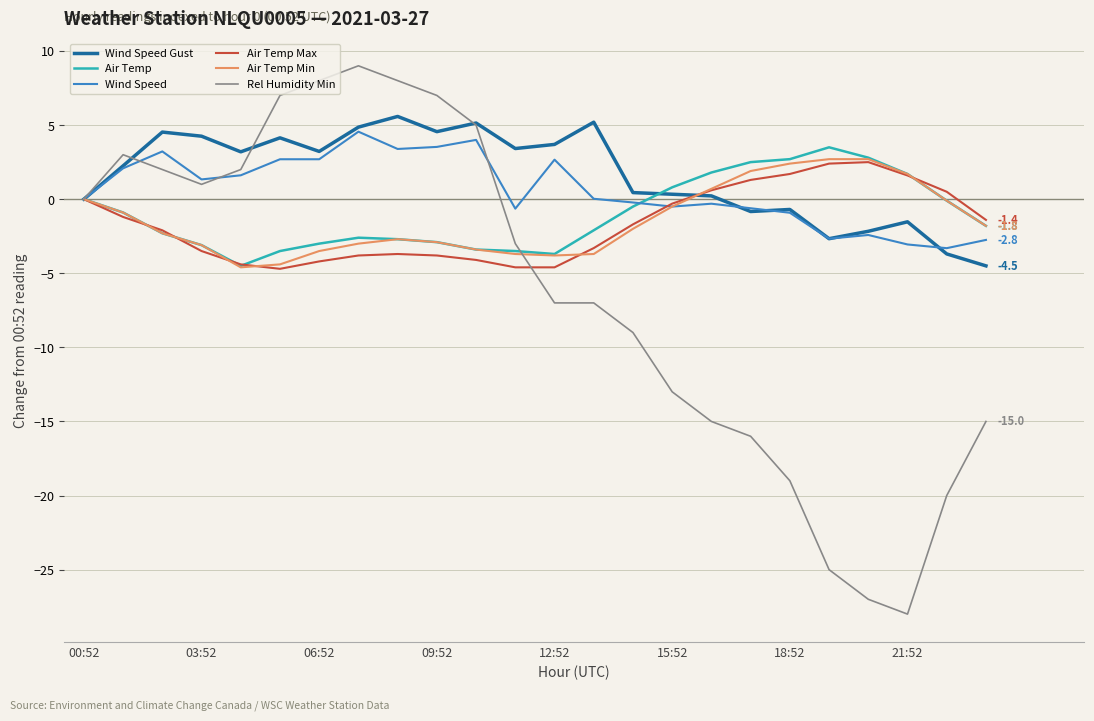

What is the highest value of the Wind Speed series?

4.6